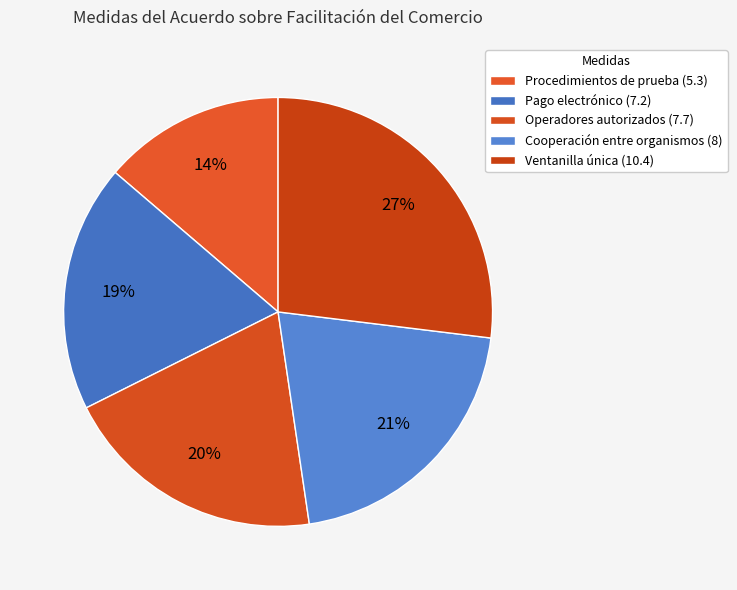

Is it true that Operadores autorizados (7.7) is 20% of the pie?

True